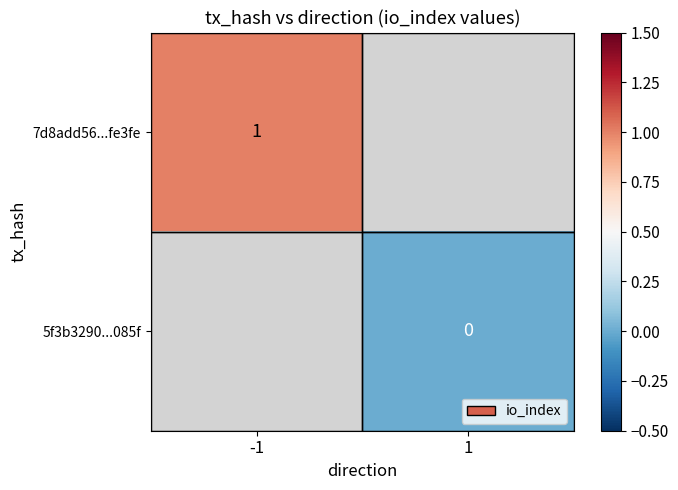

The value of 7d8add56...fe3fe at -1 is 0. True or false?

False